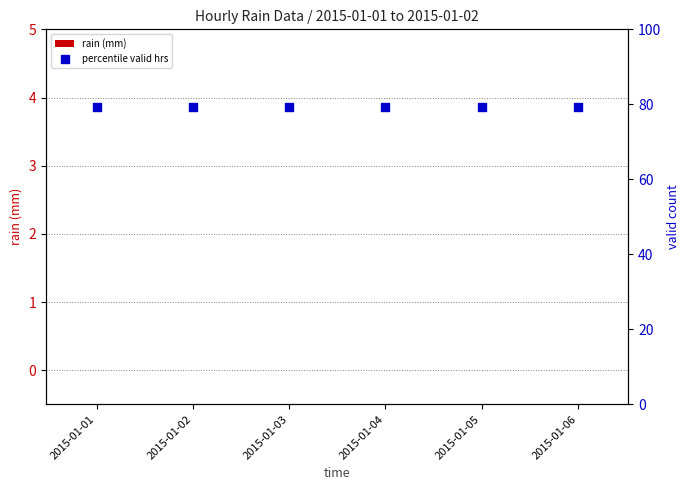

What are all the series names shown in the legend?

rain (mm), percentile valid hrs